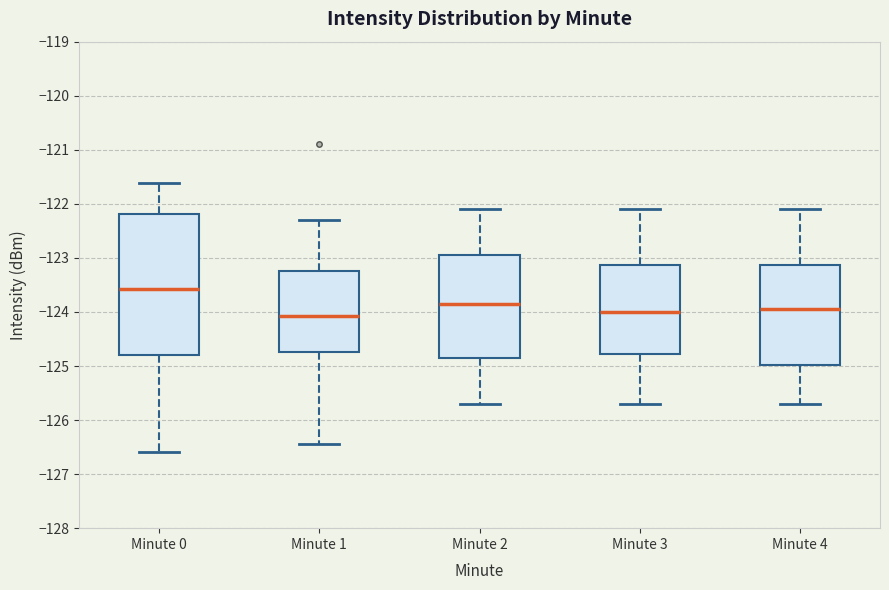

Reading left to right, read every box against the y-axis: the position of its median line, the range the box covers, and the ends of its whiskers. The values are not printed on the chart, so give them approximately, as read against the axis.

Minute 0: median -123.6, box -124.8 to -122.2, whiskers -126.6 to -121.6
Minute 1: median -124.1, box -124.7 to -123.2, whiskers -126.4 to -122.3
Minute 2: median -123.8, box -124.8 to -122.9, whiskers -125.7 to -122.1
Minute 3: median -124.0, box -124.8 to -123.1, whiskers -125.7 to -122.1
Minute 4: median -123.9, box -125.0 to -123.1, whiskers -125.7 to -122.1